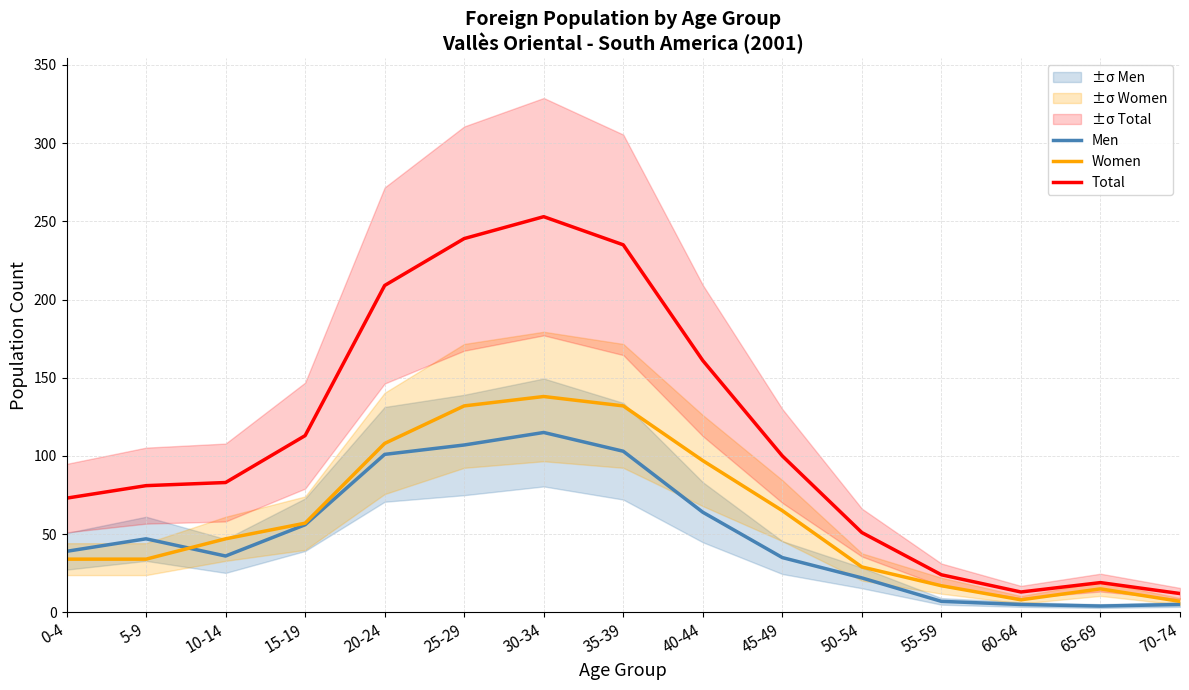

What is the difference between the second highest and second lowest values in the Women series?

124